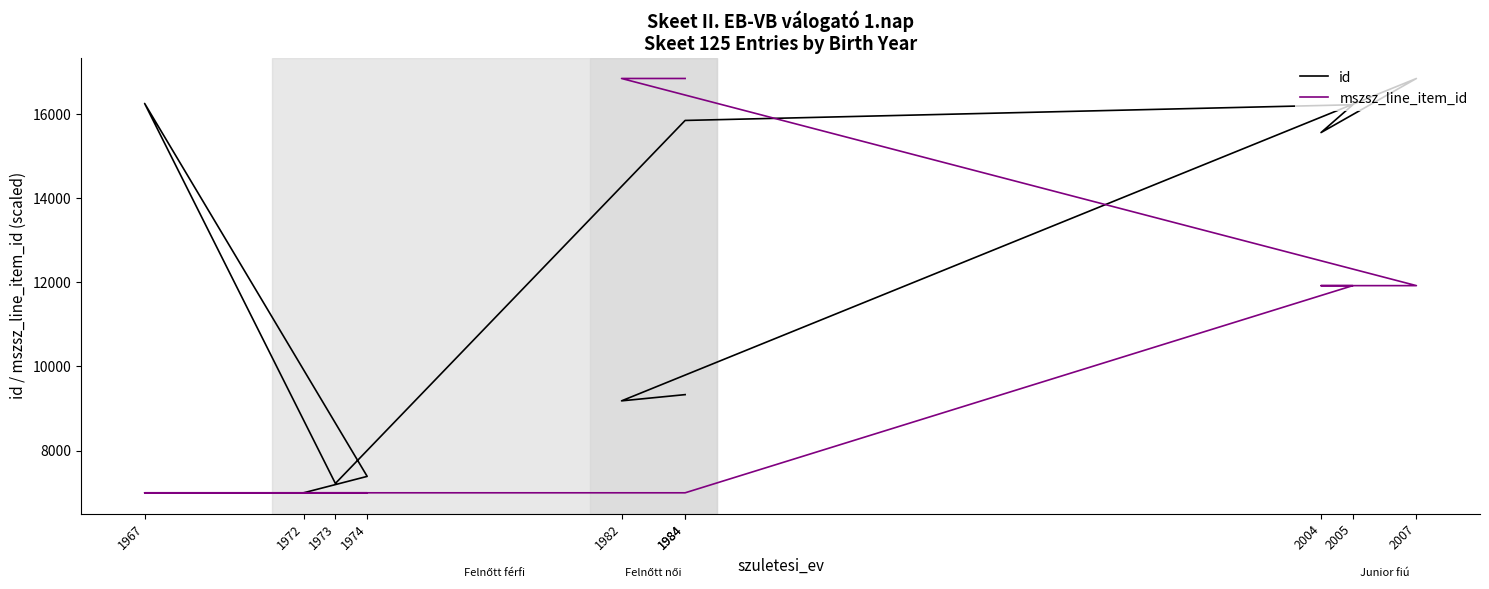

At which category is the sum across all series the highest?

2007